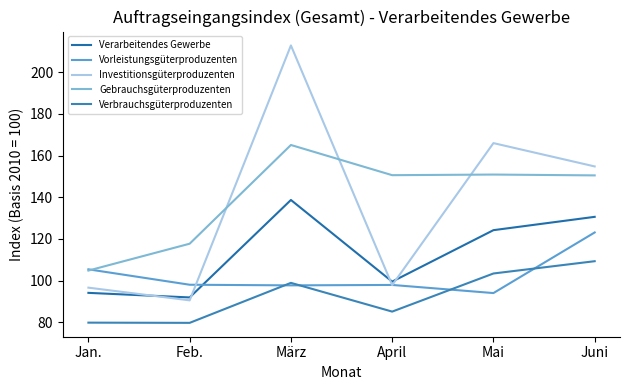

How many intersections are there between Vorleistungsgüterproduzenten and Verbrauchsgüterproduzenten?

4